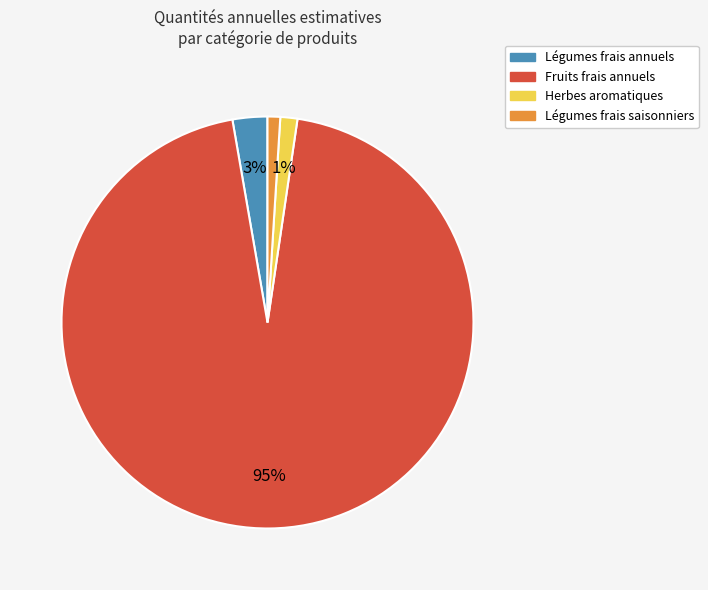

Is it true that Fruits frais annuels is 80% of the pie?

False